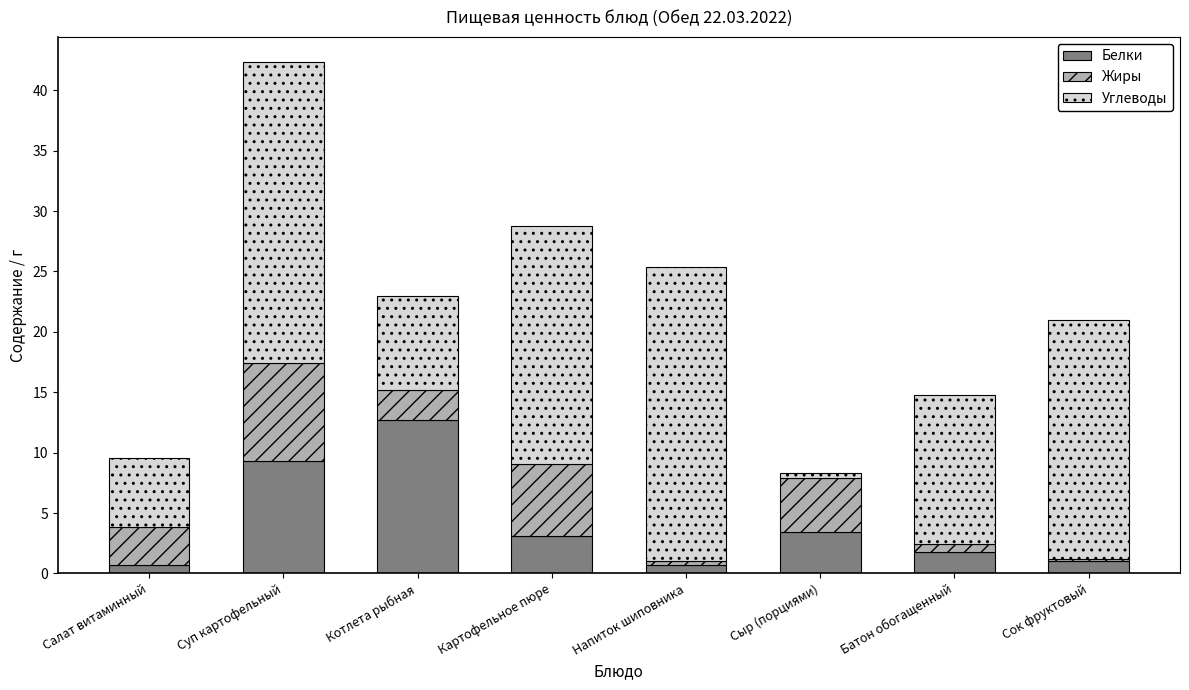

The Белки series shows 3.5 at Сыр (порциями). True or false?

True